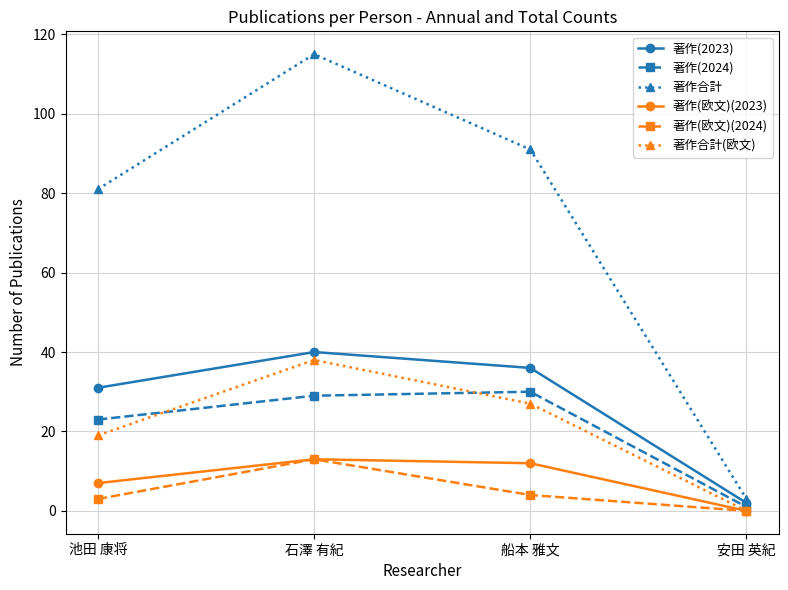

Read the 著作(欧文)(2024) value at 池田 康将.

3